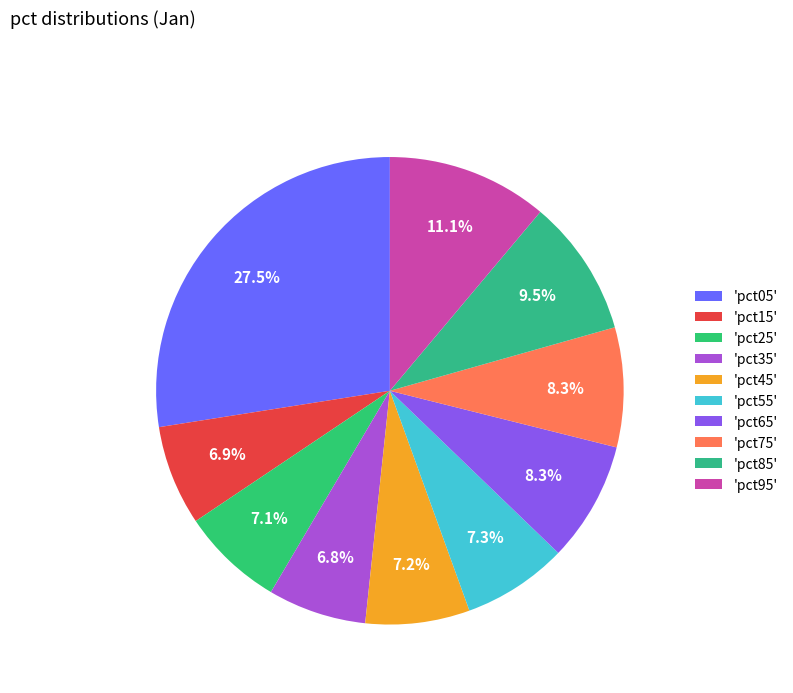

Rank the categories by value from lowest to highest.

pct35, pct15, pct25, pct45, pct55, pct75, pct65, pct85, pct95, pct05